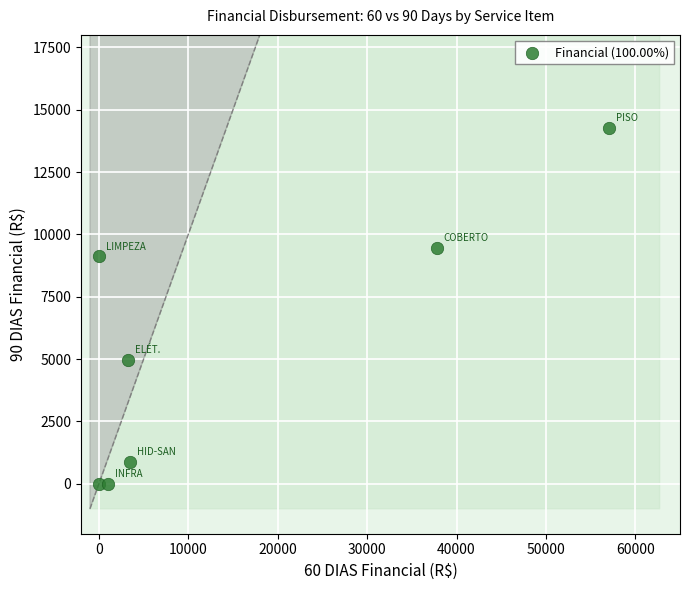

What is the average X value?

14663.7